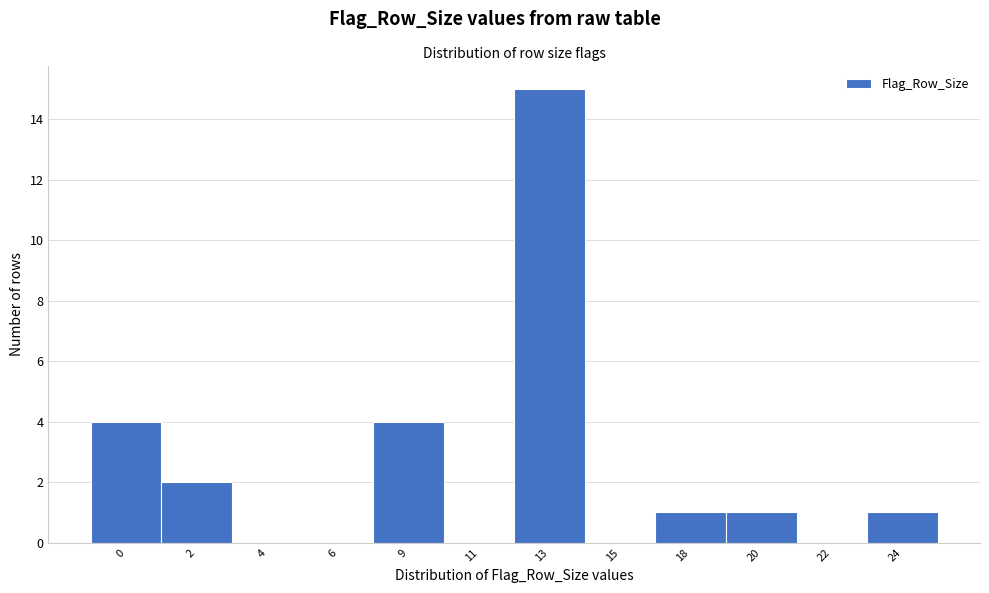

Reading left to right, extract all data points from this chart.

0=4	2=2	4=0	6=0	9=4	11=0	13=15	15=0	18=1	20=1	22=0	24=1